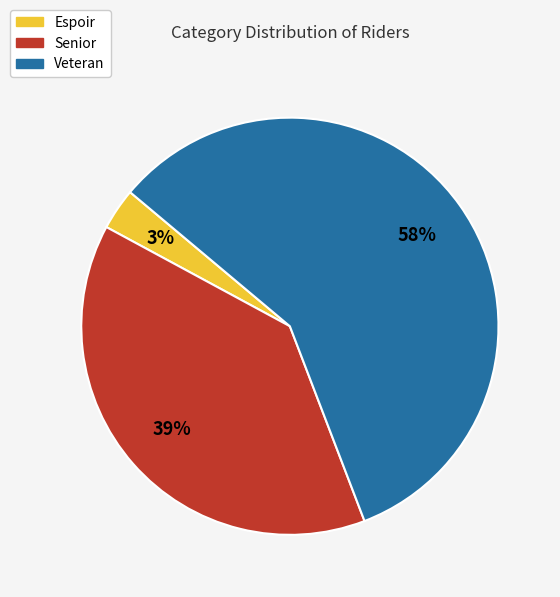

Do Espoir and Senior together represent more than half of the pie?

No